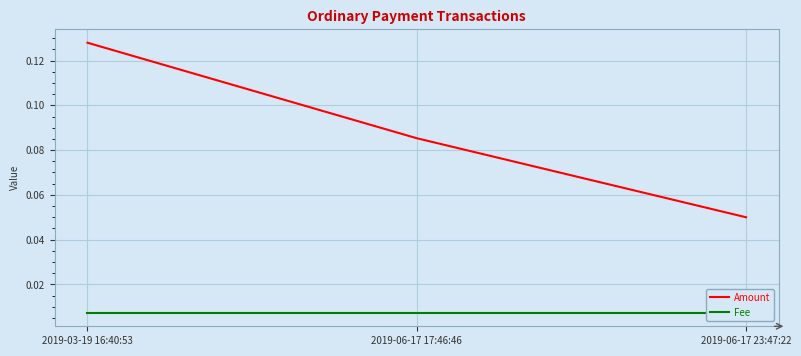

Which has a higher value, 2019-06-17 23:47:22 or 2019-06-17 17:46:46?

2019-06-17 17:46:46